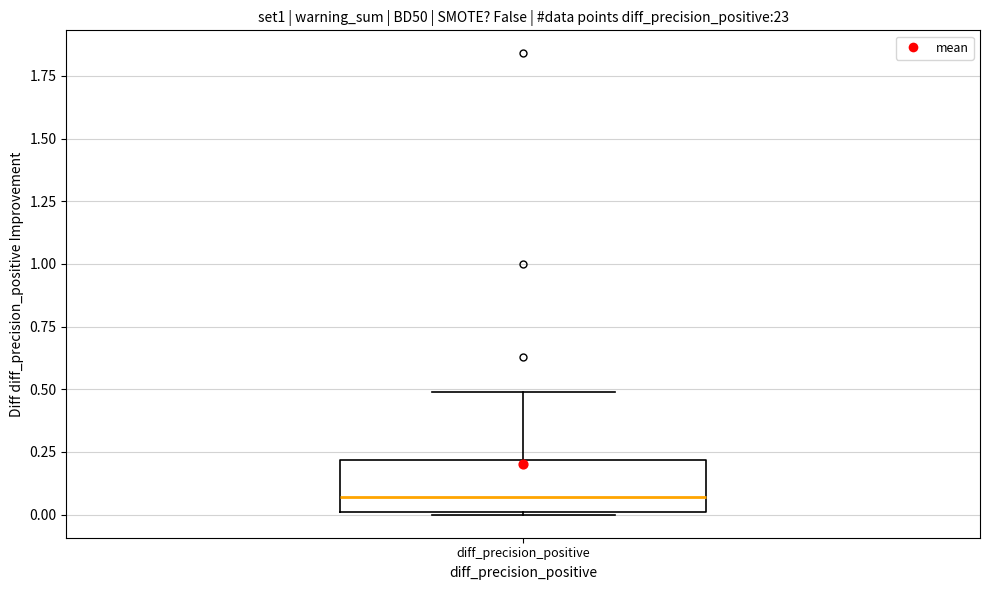

Where does the median line of the box for diff_precision_positive sit on the y-axis? The values are not printed on the chart, so give them approximately, as read against the axis.

0.05